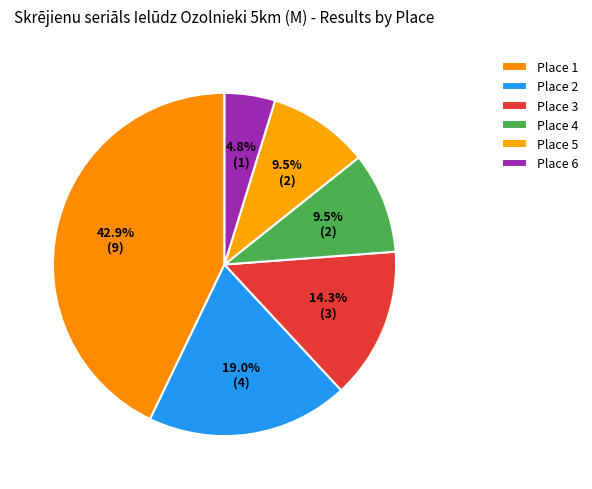

Is there any slice that represents more than half of the pie?

No